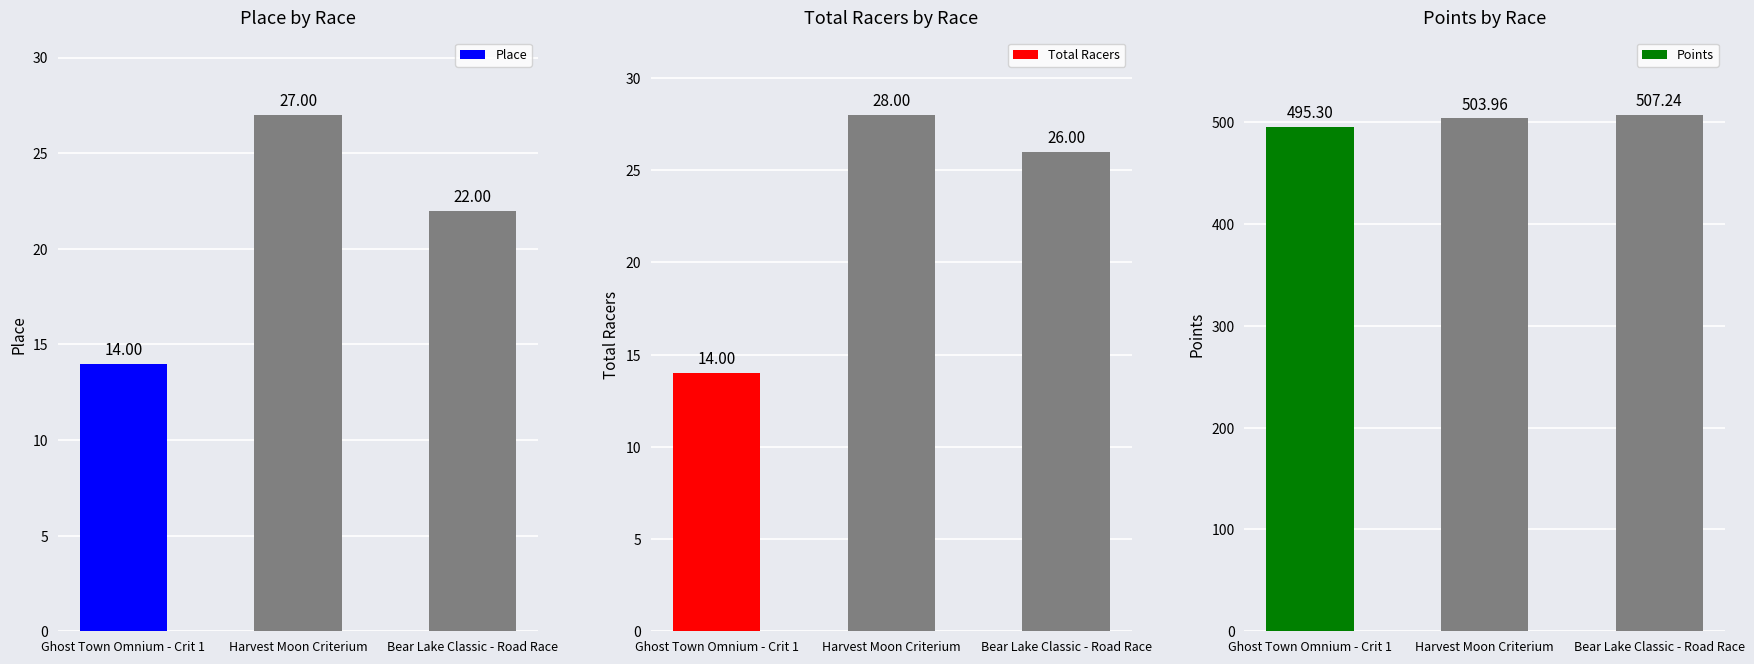

What position from the right is Ghost Town Omnium - Crit 1?

3